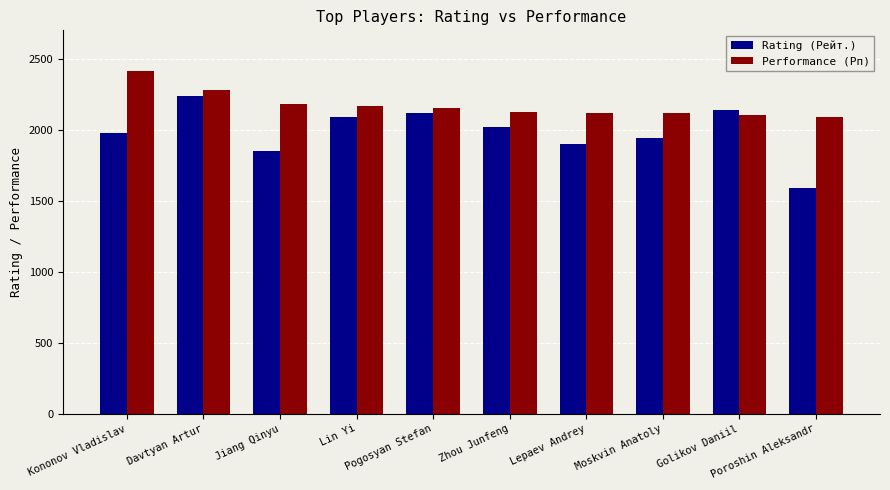

What is the difference between the Performance (Рп) values at Zhou Junfeng and Golikov Daniil?

21